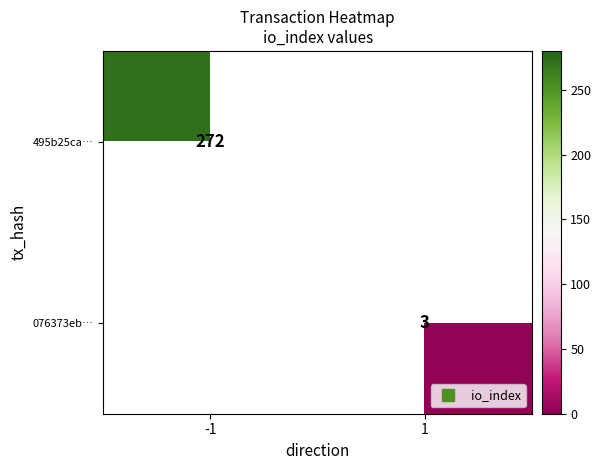

Which category has the lowest value in the 495b25ca… series?

-1